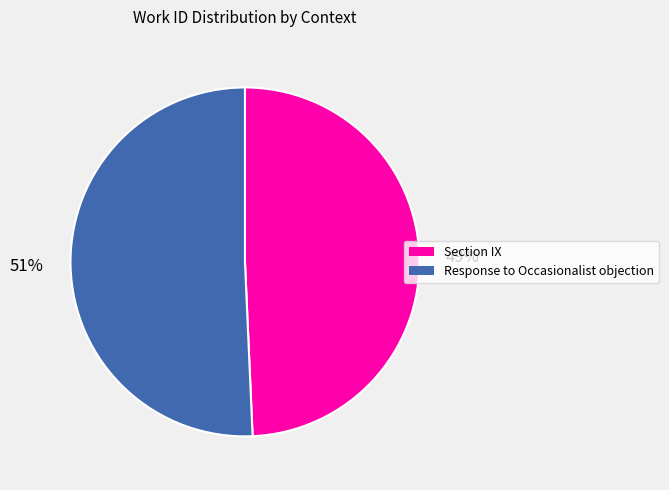

Is it true that Response to Occasionalist objection is 51% of the pie?

True